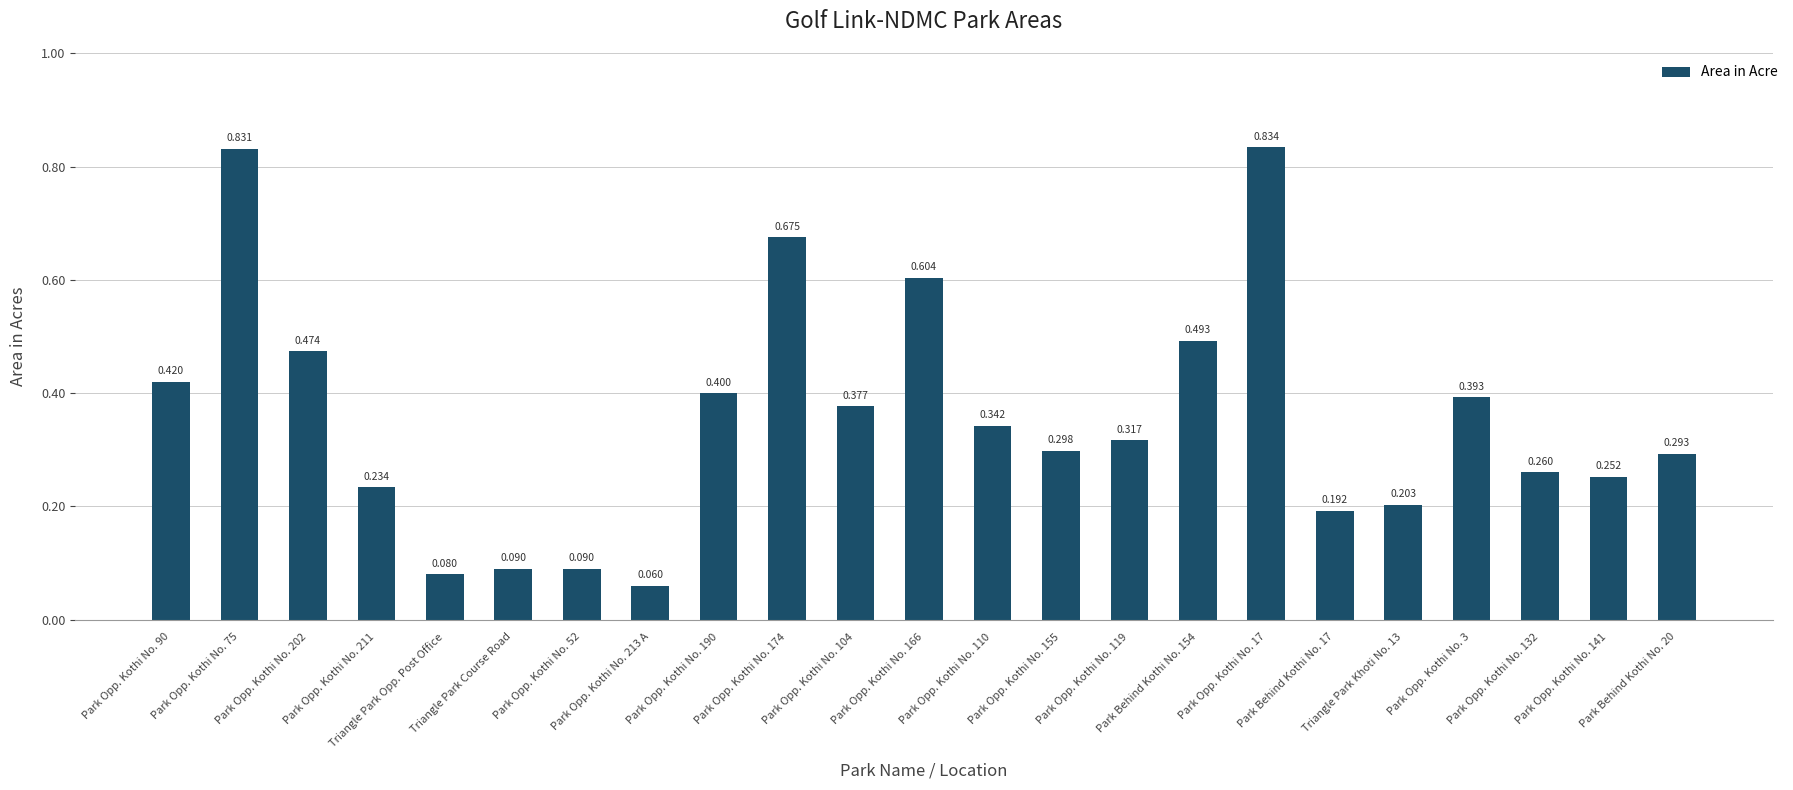

Rank the categories by value from lowest to highest.

Park Opp. Kothi No. 213 A, Triangle Park Opp. Post Office, Triangle Park Course Road, Park Opp. Kothi No. 52, Park Behind Kothi No. 17, Triangle Park Khoti No. 13, Park Opp. Kothi No. 211, Park Opp. Kothi No. 141, Park Opp. Kothi No. 132, Park Behind Kothi No. 20, Park Opp. Kothi No. 155, Park Opp. Kothi No. 119, Park Opp. Kothi No. 110, Park Opp. Kothi No. 104, Park Opp. Kothi No. 3, Park Opp. Kothi No. 190, Park Opp. Kothi No. 90, Park Opp. Kothi No. 202, Park Behind Kothi No. 154, Park Opp. Kothi No. 166, Park Opp. Kothi No. 174, Park Opp. Kothi No. 75, Park Opp. Kothi No. 17